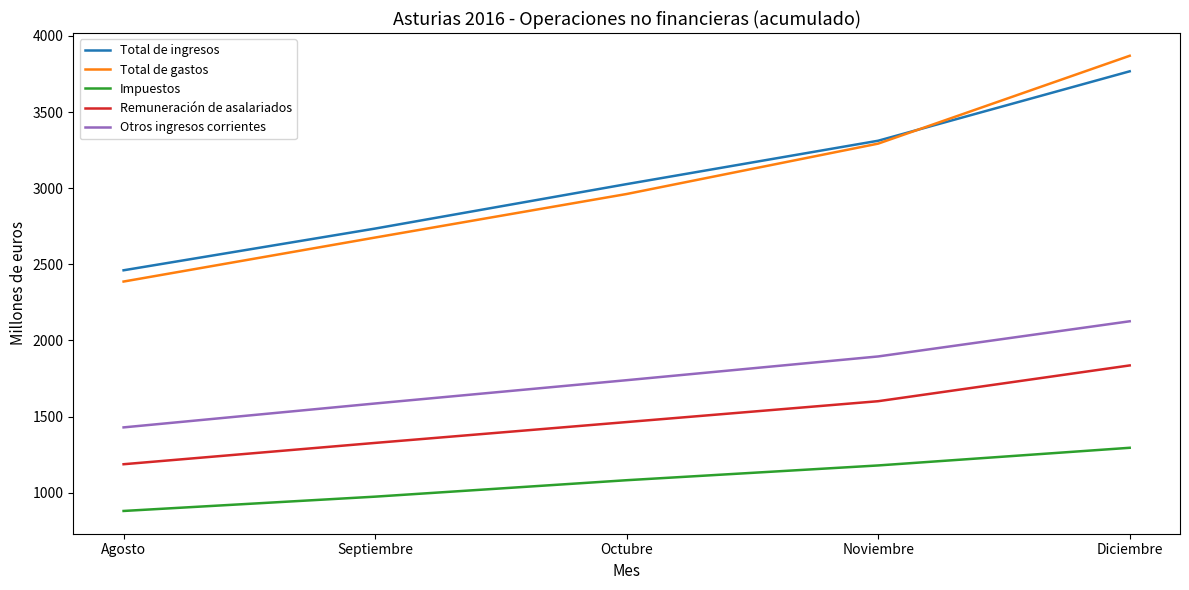

True or false: Total de gastos has more than 0 interior local peaks.

False